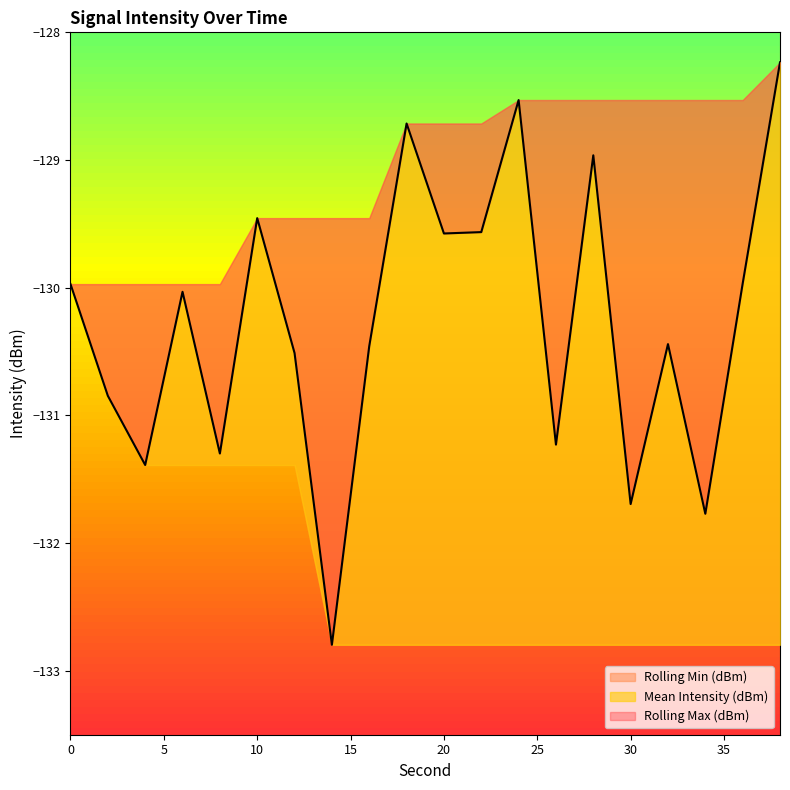

Rank the categories by Rolling Max (dBm) value from highest to lowest.

38, 24, 26, 28, 30, 32, 34, 36, 18, 20, 22, 10, 12, 14, 16, 0, 2, 4, 6, 8